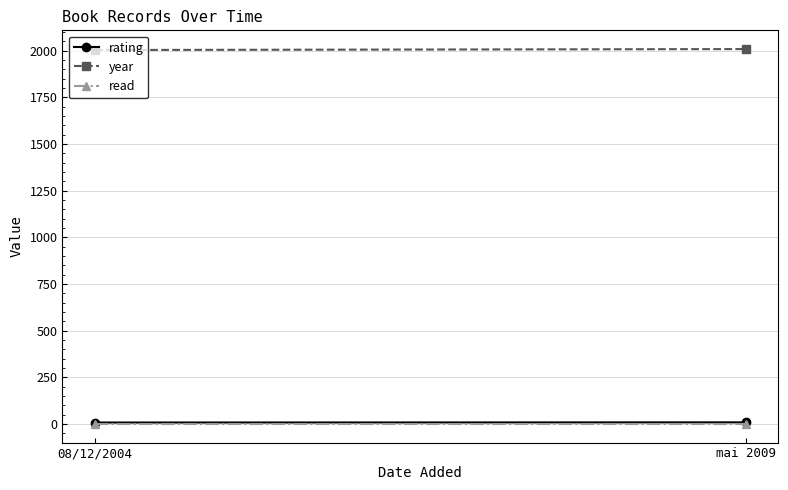

Is this an area chart (filled region under the line)?

No